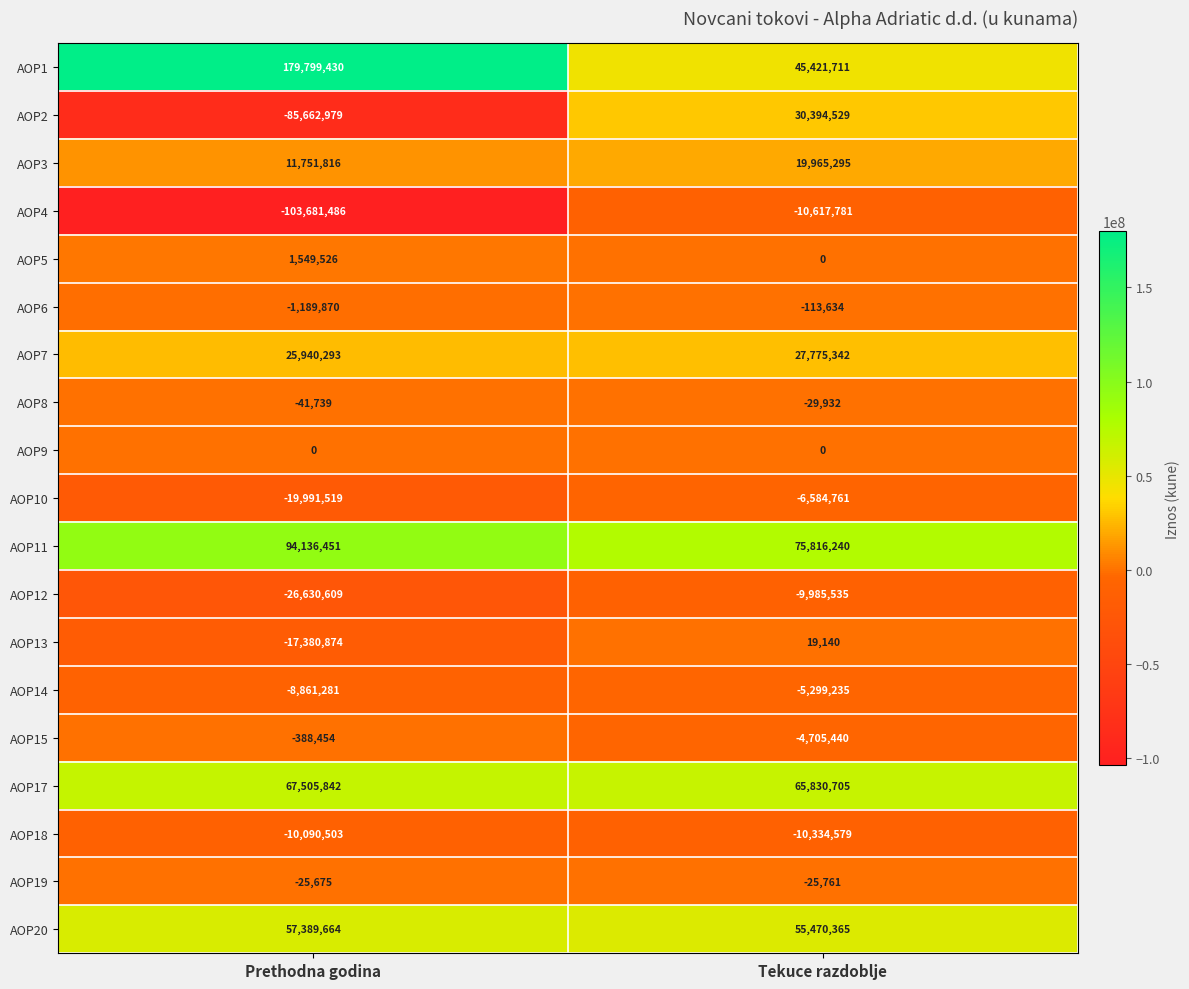

What is the total value across all series at Prethodna godina?

164128033